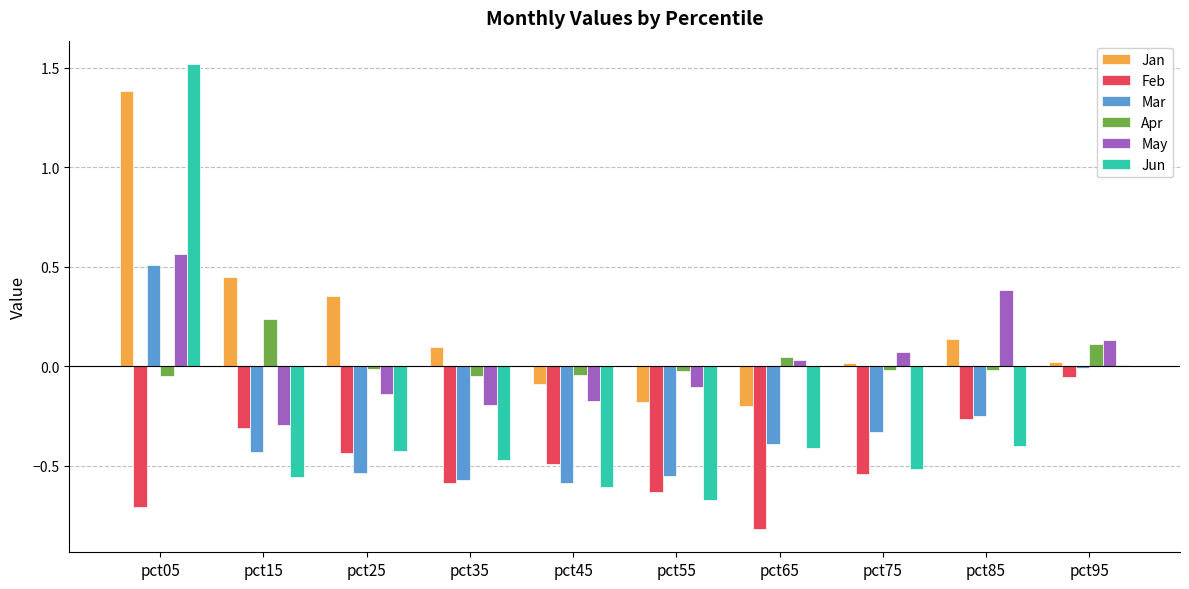

How many distinct data groups are displayed?

6